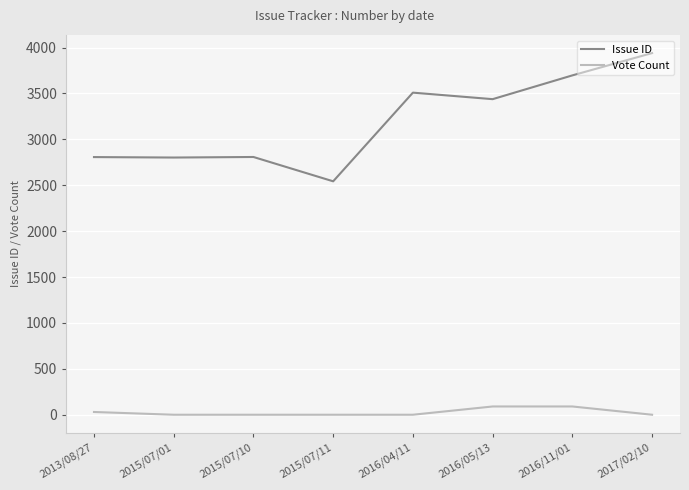

How many Vote Count values are between 0 and 90?

8